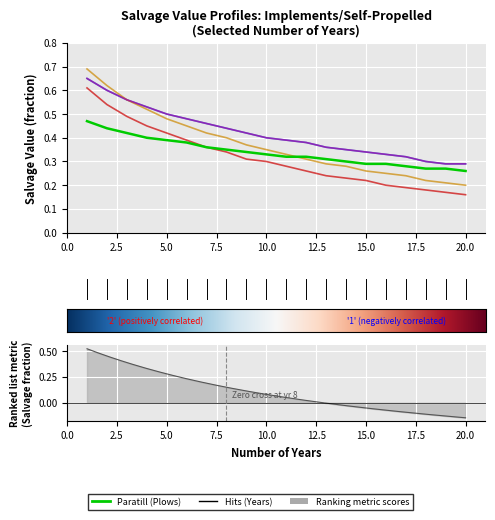

True or false: Sprayer and Fertilizer Broadcast cross at least once.

False